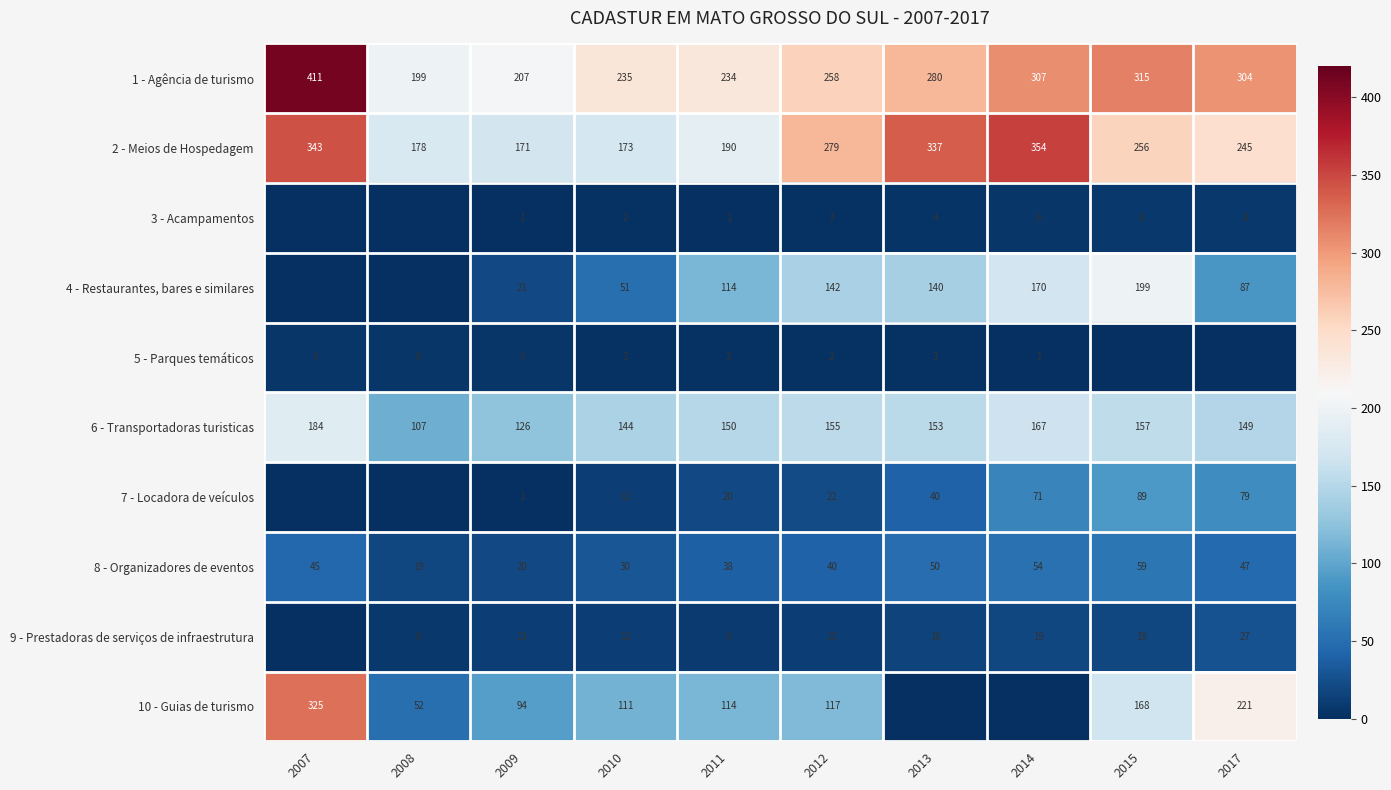

Where is 8 - Organizadores de eventos nearest to the value 39?

2011